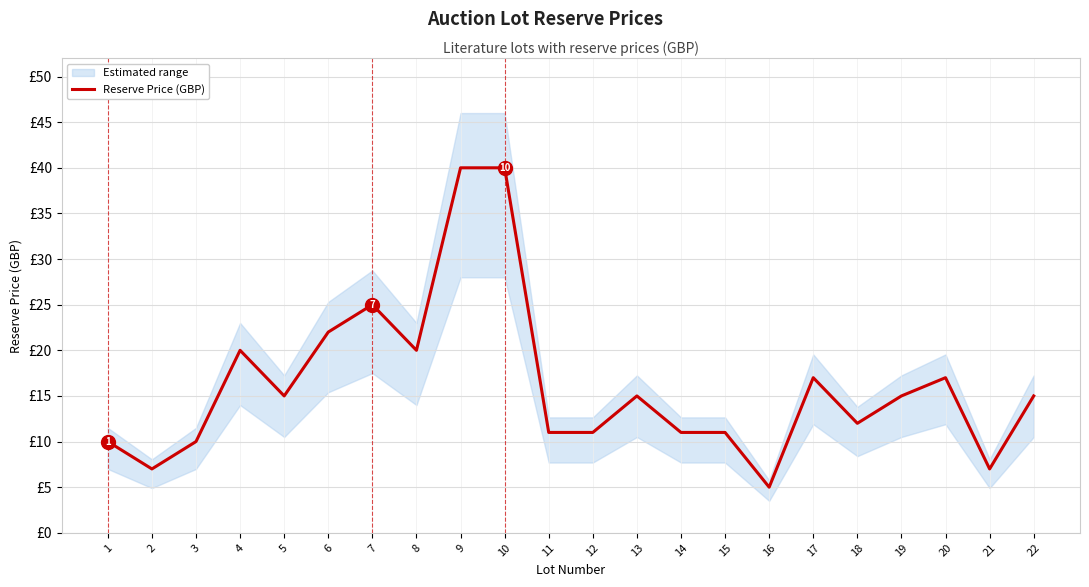

How many data points are less than 15?

10